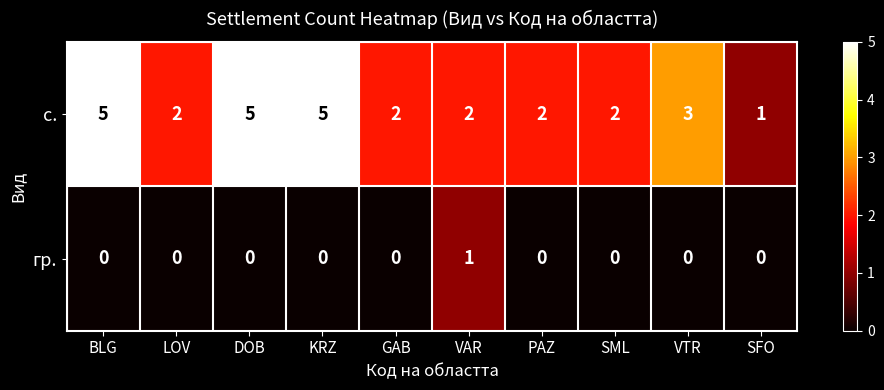

How many distinct data groups are displayed?

2